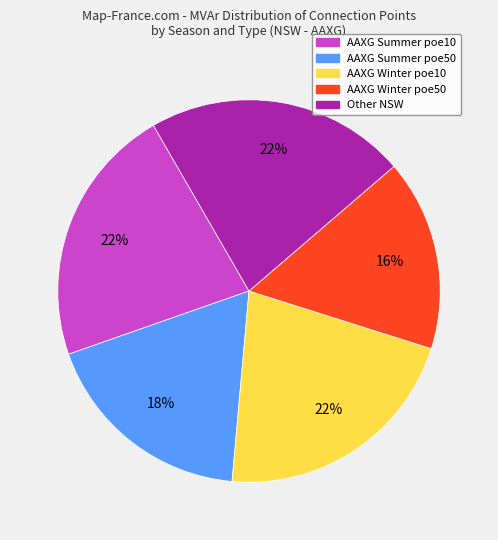

To the nearest percent, what is the average slice percentage?

20%